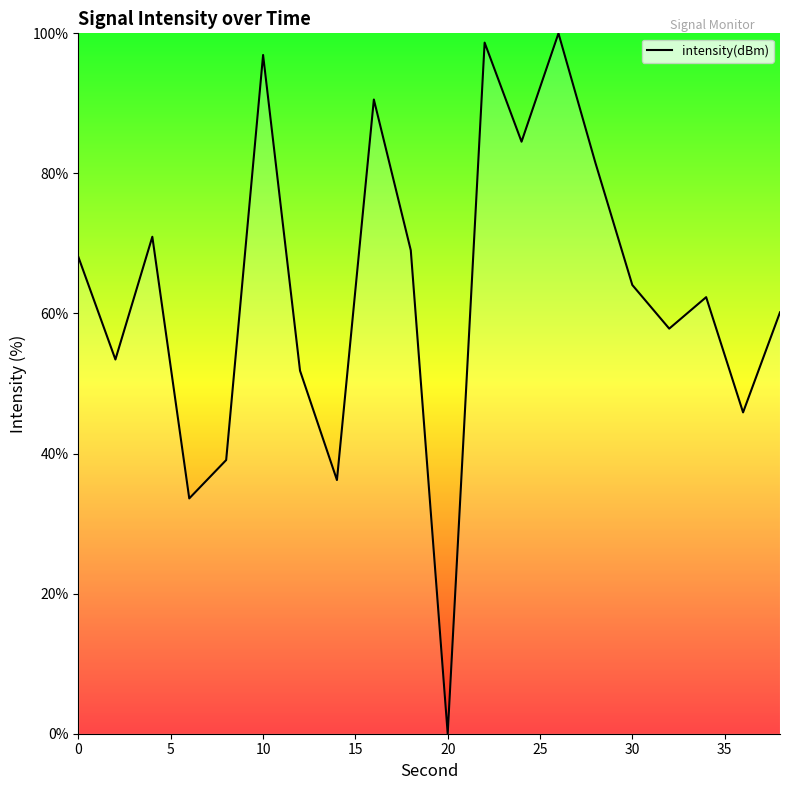

Reading left to right, extract all data points from this chart.

68.0	53.4	71.0	33.6	39.1	96.9	51.8	36.2	90.5	69.0	0.0	98.7	84.5	100.0	81.5	64.1	57.8	62.3	45.9	60.2